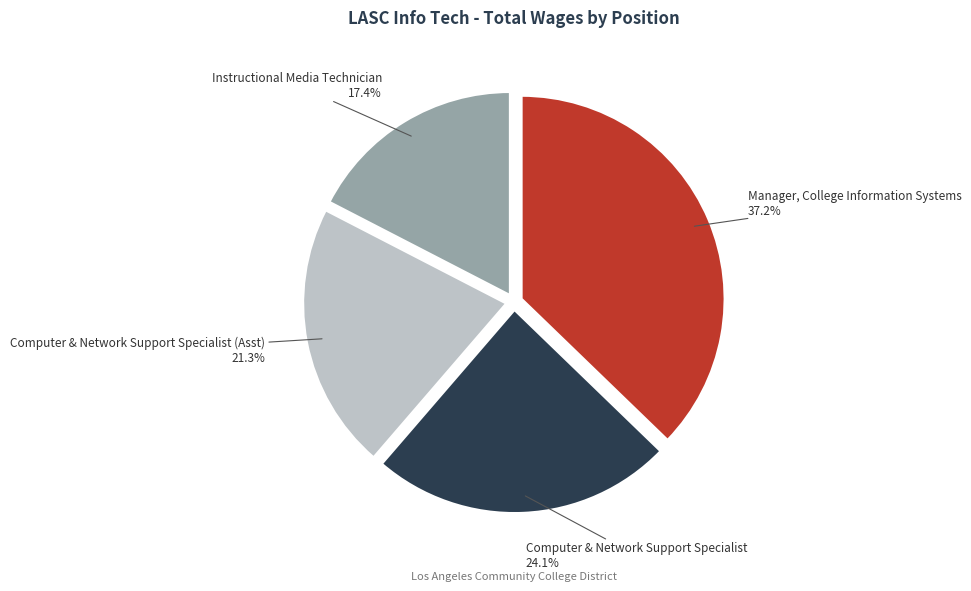

Does any single category account for the majority?

No